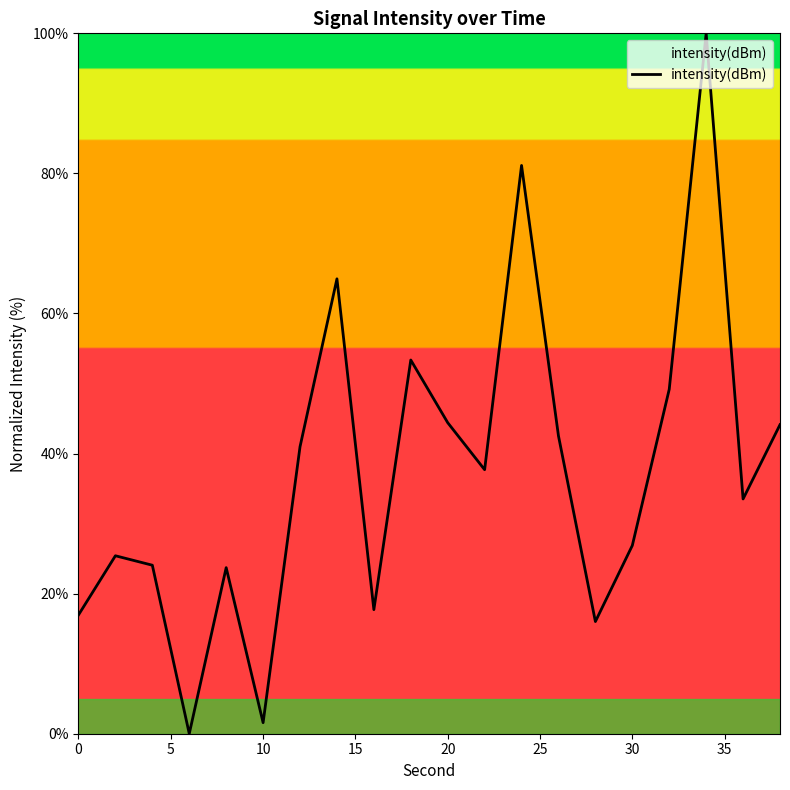

What is the difference between the maximum and minimum values?

100.0